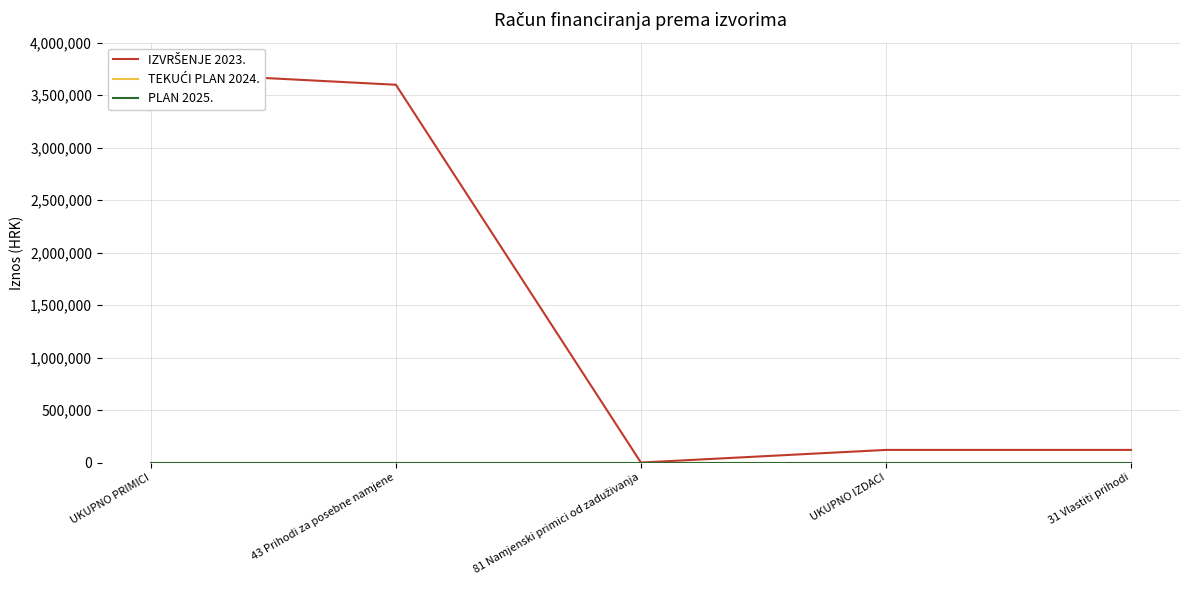

Which series changed the most between 81 Namjenski primici od zaduživanja and 31 Vlastiti prihodi?

IZVRŠENJE 2023.